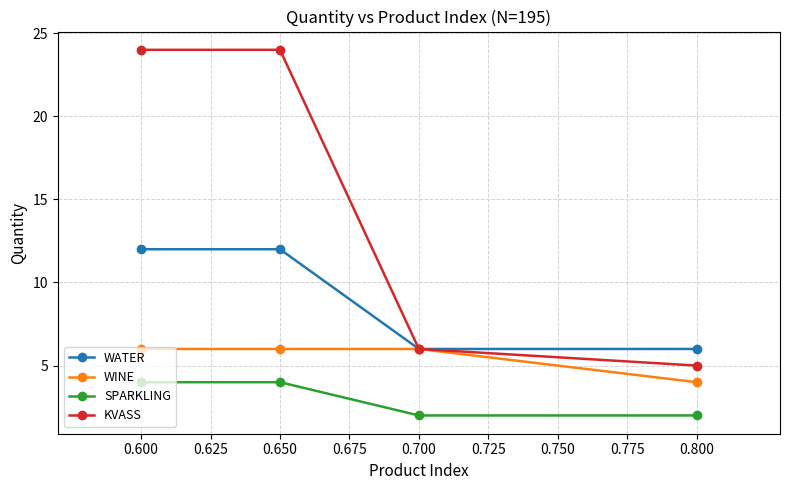

What is the value of the WATER point at the 3rd from the left?

6